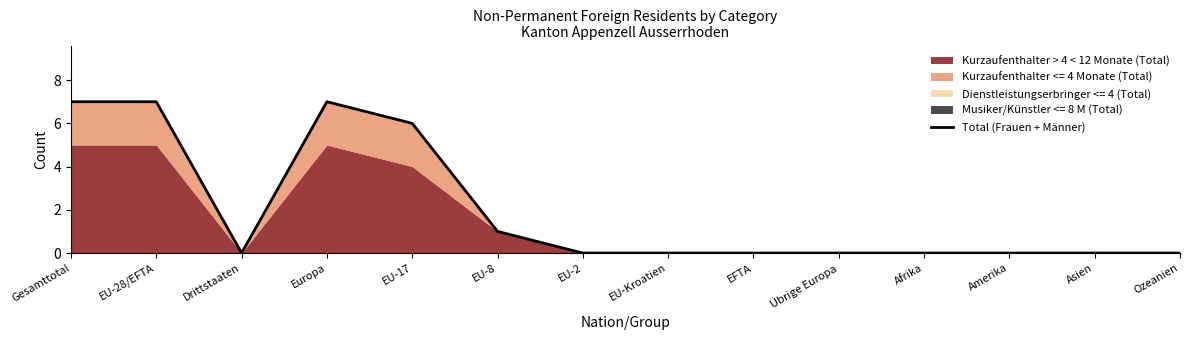

What is the sum of the values at Europa and EU-8?

8